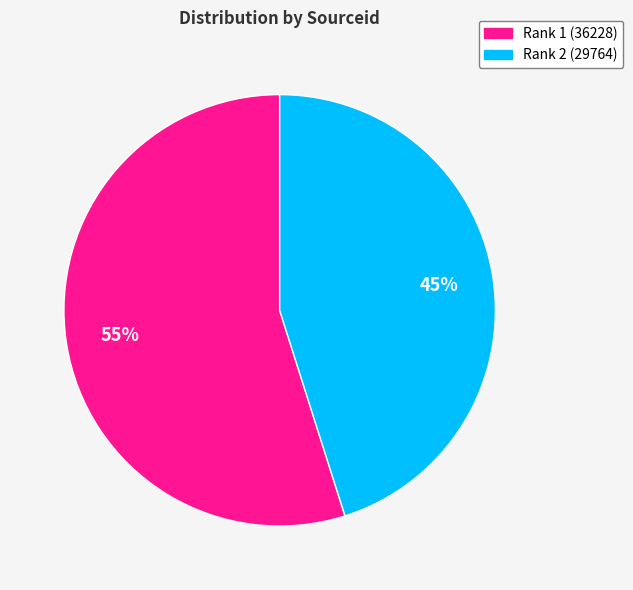

Count the number of slices in the pie.

2